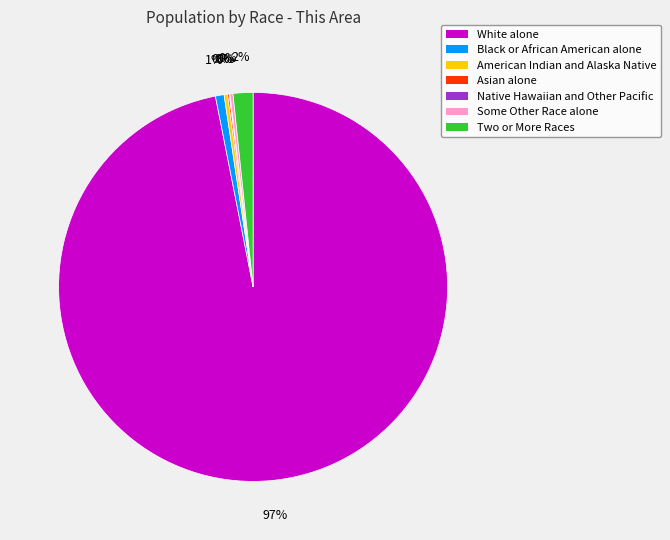

Which slice is the largest?

White alone